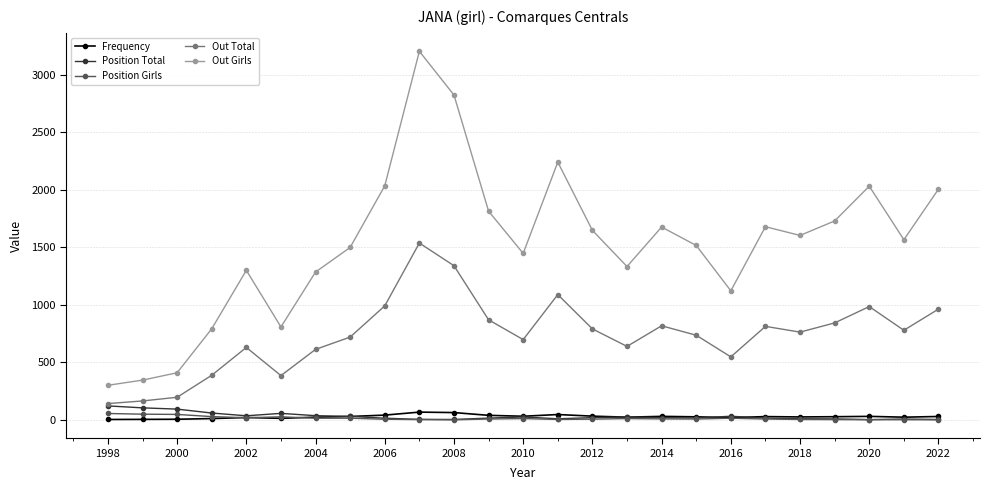

True or false: Out Total has more than 0 points higher than both neighbors.

True